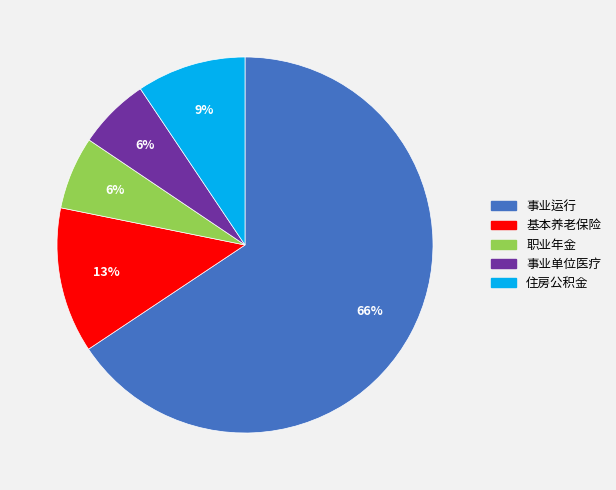

To the nearest percent, what is the average slice percentage?

20%